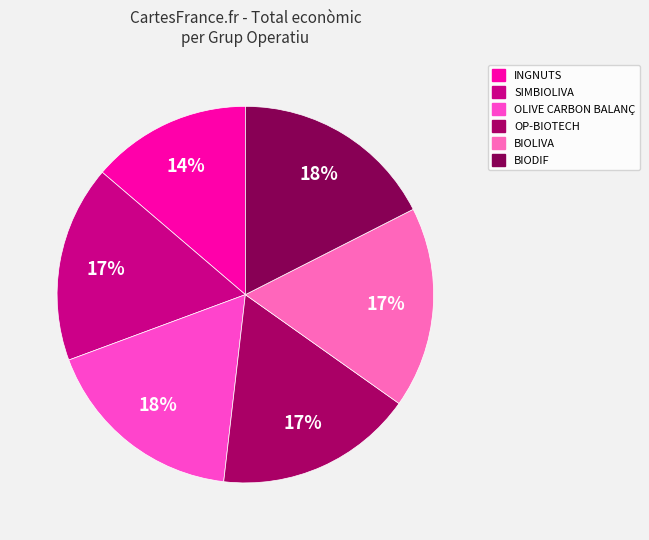

Does BIOLIVA account for over 50% of the chart?

No